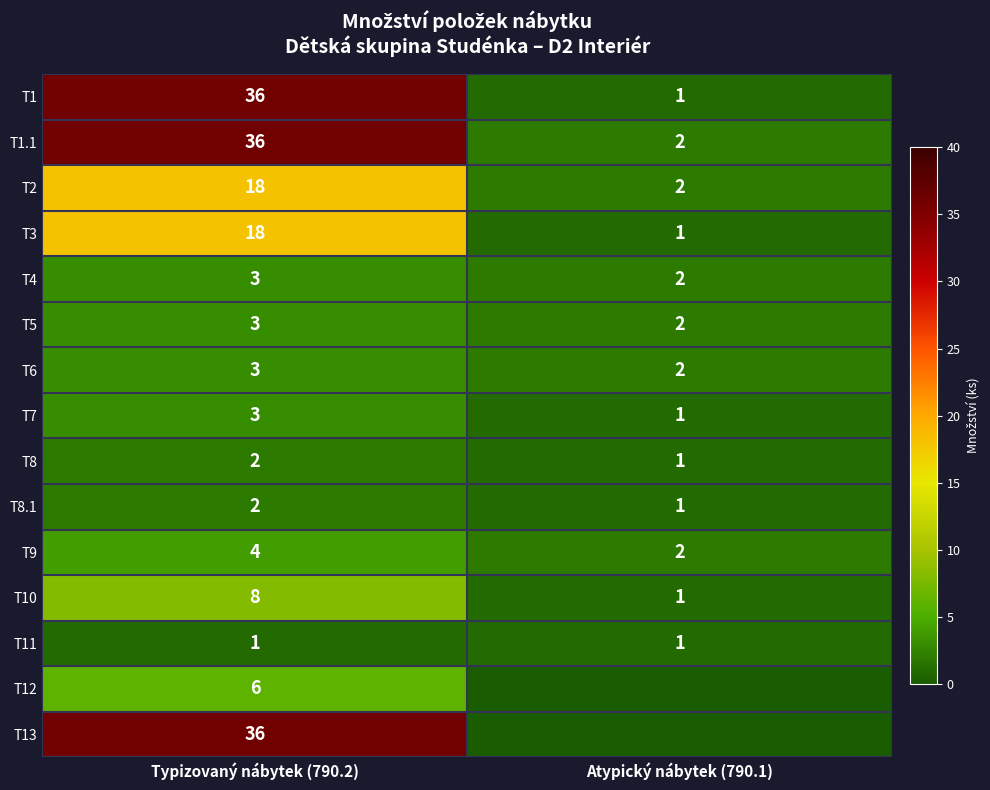

What is the difference between the highest and lowest values at Typizovaný nábytek (790.2)?

35